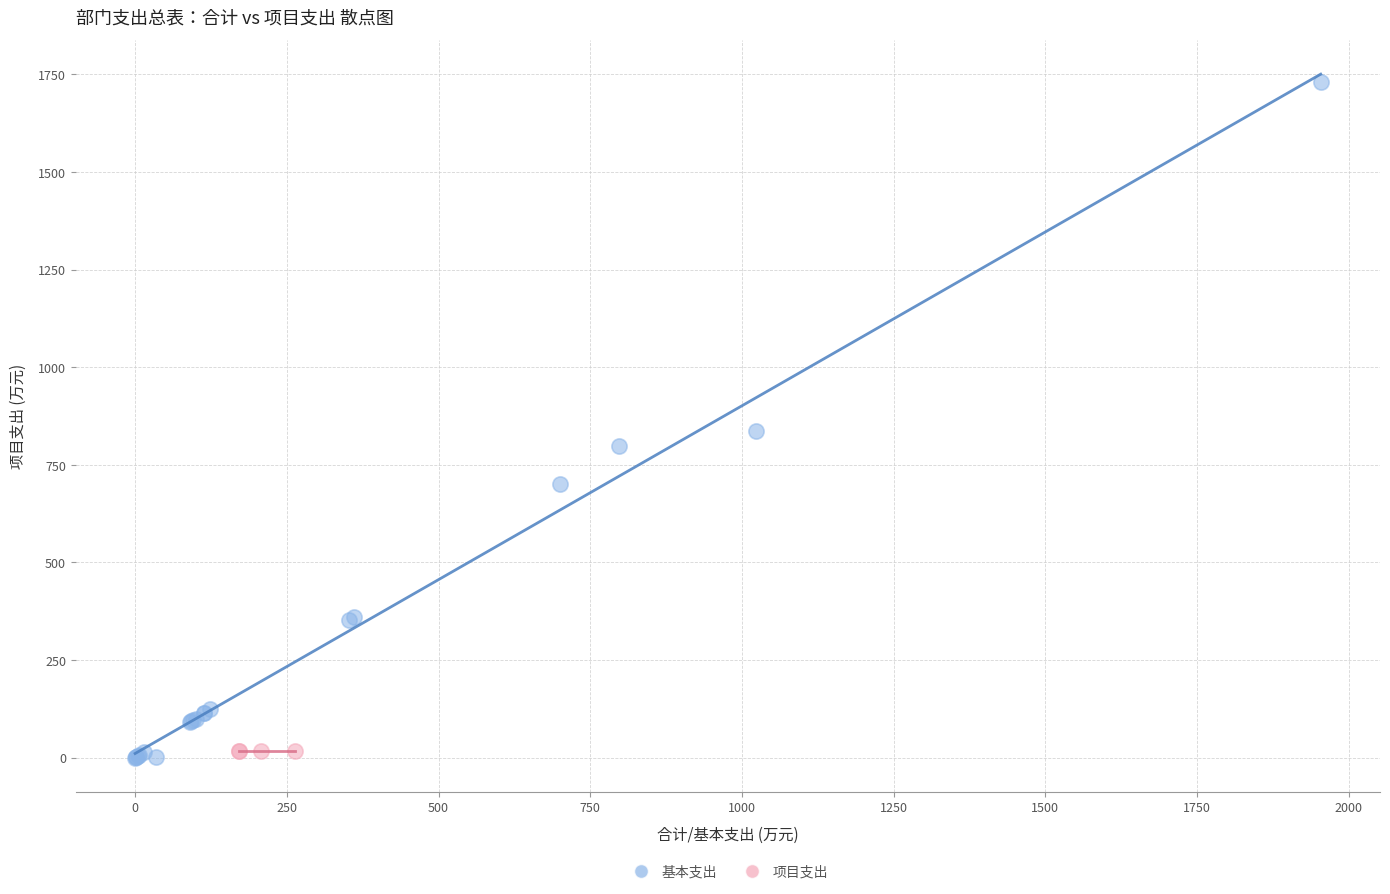

Which series reaches the maximum Y coordinate?

基本支出